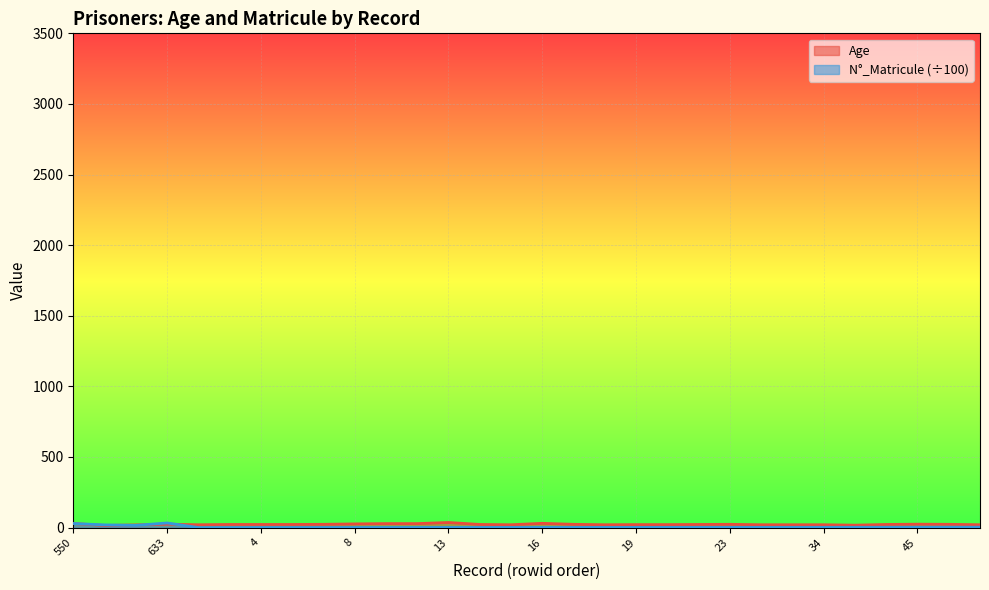

Which has a higher value, 282 or 3?

3